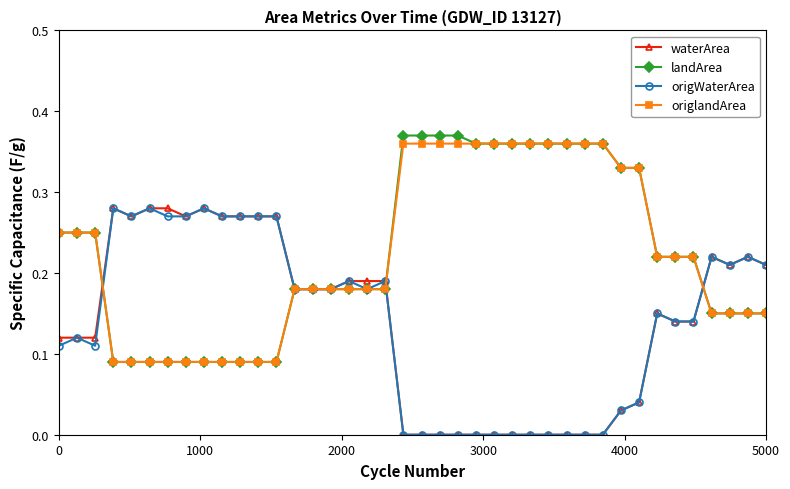

How many categories are shown in the chart?

40